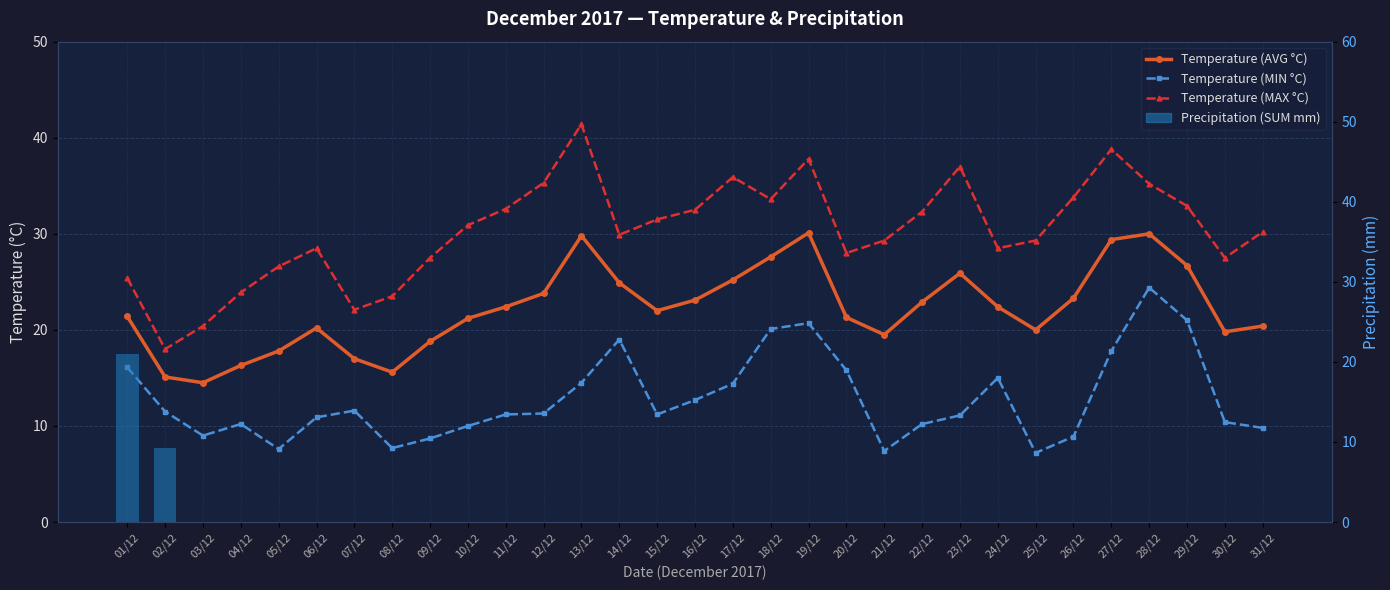

Reading right to left, extract all data points from this chart.

Temperature (AVG °C): 31/12=20.4	30/12=19.8	29/12=26.7	28/12=30.0	27/12=29.4	26/12=23.3	25/12=20.0	24/12=22.4	23/12=25.9	22/12=22.9	21/12=19.5	20/12=21.3	19/12=30.1	18/12=27.6	17/12=25.2	16/12=23.1	15/12=22.0	14/12=24.9	13/12=29.8	12/12=23.8	11/12=22.4	10/12=21.2	09/12=18.8	08/12=15.6	07/12=17.0	06/12=20.2	05/12=17.8	04/12=16.3	03/12=14.5	02/12=15.1	01/12=21.4
Temperature (MIN °C): 31/12=9.8	30/12=10.4	29/12=21.0	28/12=24.4	27/12=17.8	26/12=8.9	25/12=7.2	24/12=15.0	23/12=11.1	22/12=10.2	21/12=7.4	20/12=15.8	19/12=20.7	18/12=20.1	17/12=14.4	16/12=12.7	15/12=11.2	14/12=19.0	13/12=14.5	12/12=11.3	11/12=11.2	10/12=10.0	09/12=8.7	08/12=7.7	07/12=11.6	06/12=10.9	05/12=7.6	04/12=10.2	03/12=9.0	02/12=11.5	01/12=16.1
Temperature (MAX °C): 31/12=30.2	30/12=27.5	29/12=32.9	28/12=35.2	27/12=38.8	26/12=33.8	25/12=29.3	24/12=28.5	23/12=37.0	22/12=32.3	21/12=29.3	20/12=28.0	19/12=37.8	18/12=33.6	17/12=35.9	16/12=32.5	15/12=31.5	14/12=29.9	13/12=41.4	12/12=35.3	11/12=32.6	10/12=30.9	09/12=27.5	08/12=23.5	07/12=22.1	06/12=28.5	05/12=26.6	04/12=23.9	03/12=20.4	02/12=18.0	01/12=25.4
Precipitation (SUM mm): 31/12=0.0	30/12=0.0	29/12=0.0	28/12=0.0	27/12=0.0	26/12=0.0	25/12=0.0	24/12=0.0	23/12=0.0	22/12=0.0	21/12=0.0	20/12=0.0	19/12=0.0	18/12=0.0	17/12=0.0	16/12=0.0	15/12=0.0	14/12=0.0	13/12=0.0	12/12=0.0	11/12=0.0	10/12=0.0	09/12=0.0	08/12=0.0	07/12=0.0	06/12=0.0	05/12=0.0	04/12=0.0	03/12=0.0	02/12=9.2	01/12=21.0